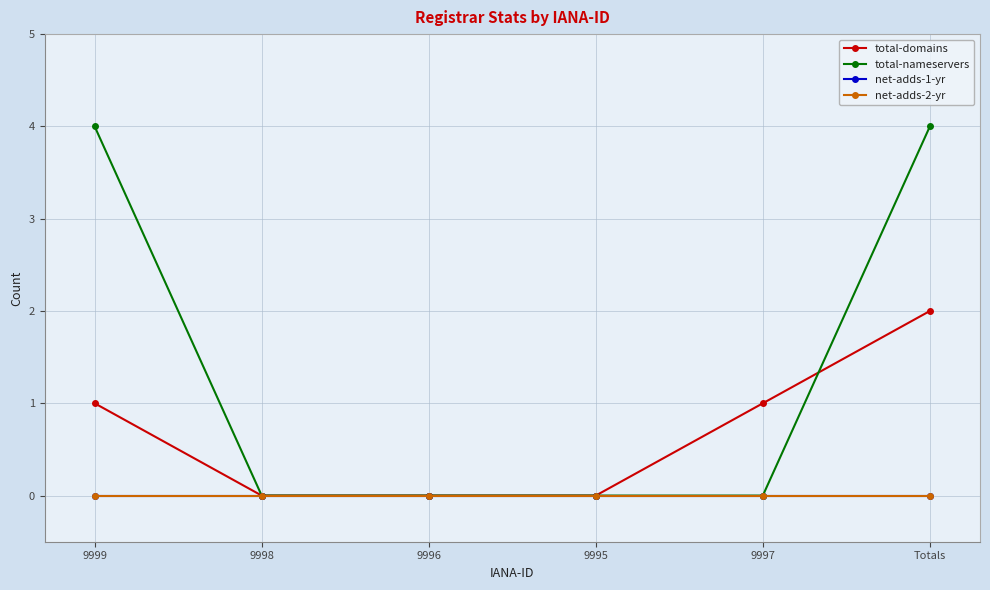

Reading left to right, extract all data points from this chart.

total-domains: 1	0	0	0	1	2
total-nameservers: 4	0	0	0	0	4
net-adds-1-yr: 0	0	0	0	0	0
net-adds-2-yr: 0	0	0	0	0	0